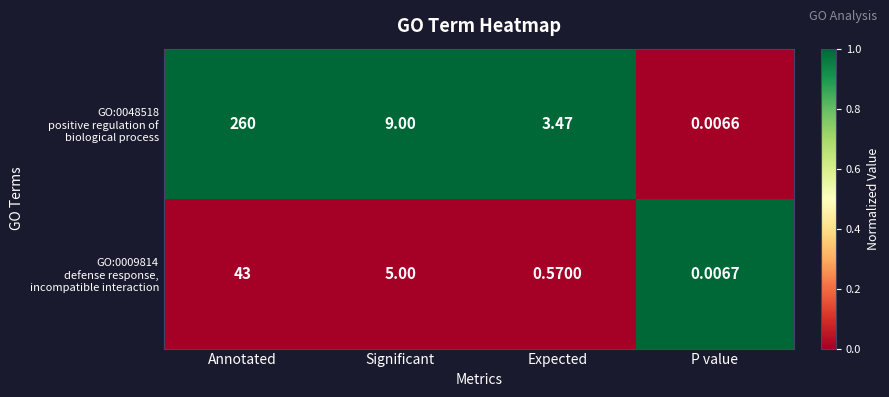

At which category is the sum across all series the highest?

Annotated